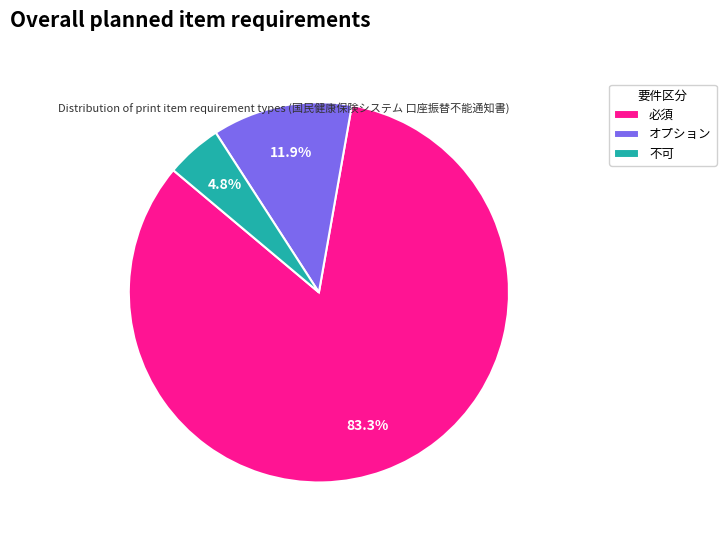

Is there a majority slice in this chart?

Yes